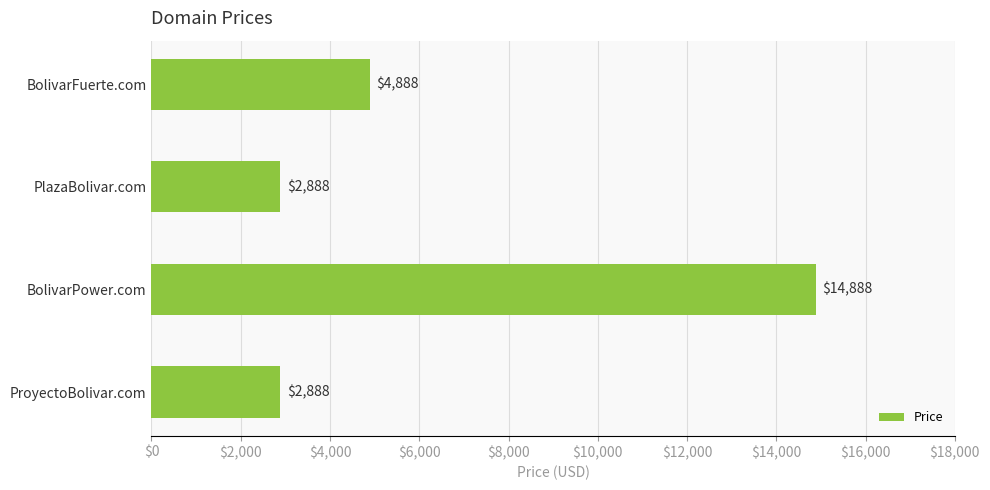

What is the difference between the second highest and minimum values?

2000